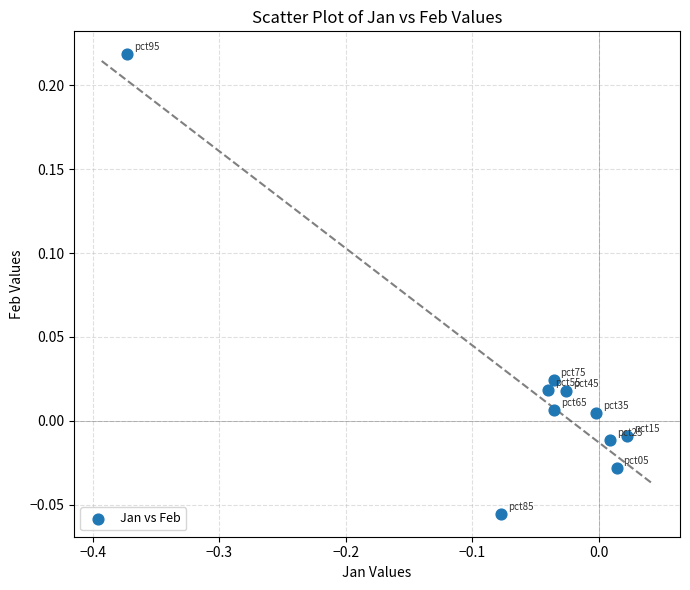

What is the range of Y values (max minus min)?

0.3